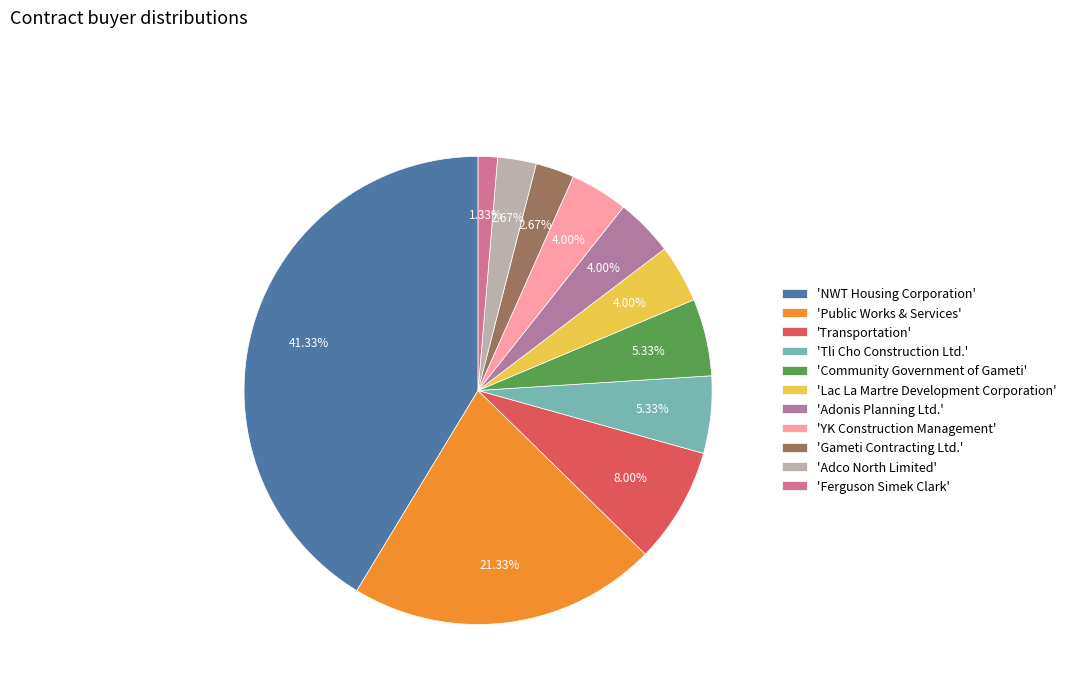

How many segments does this pie chart have?

11